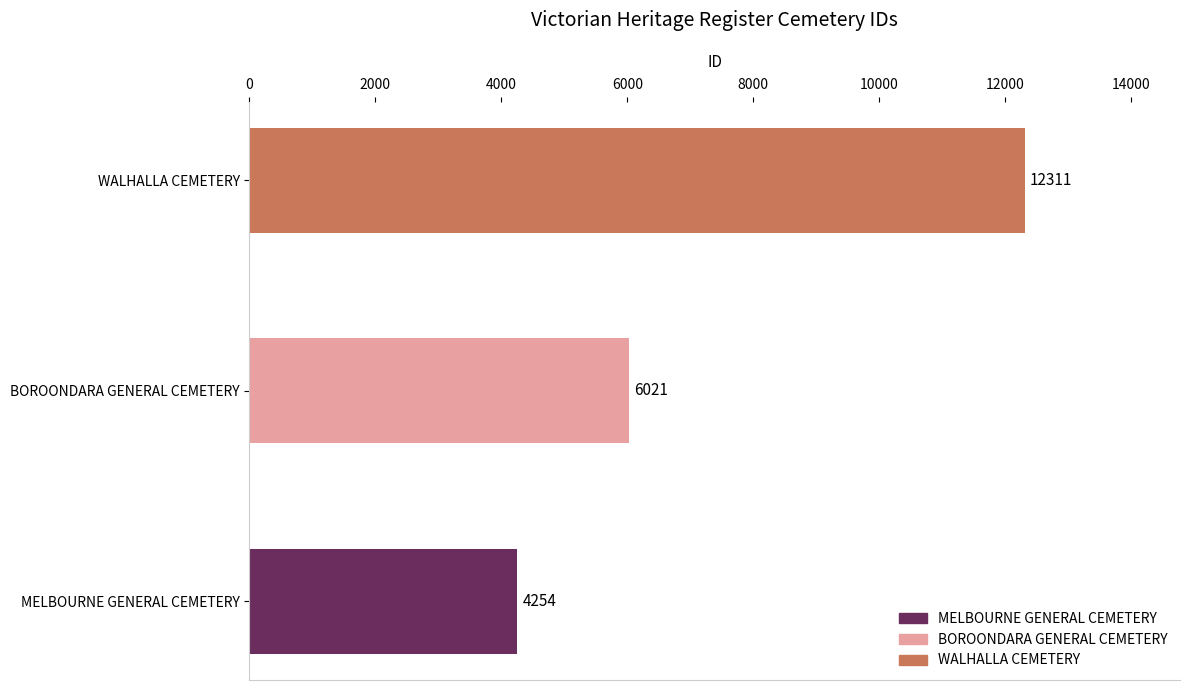

Which category has the highest value across all series?

WALHALLA CEMETERY